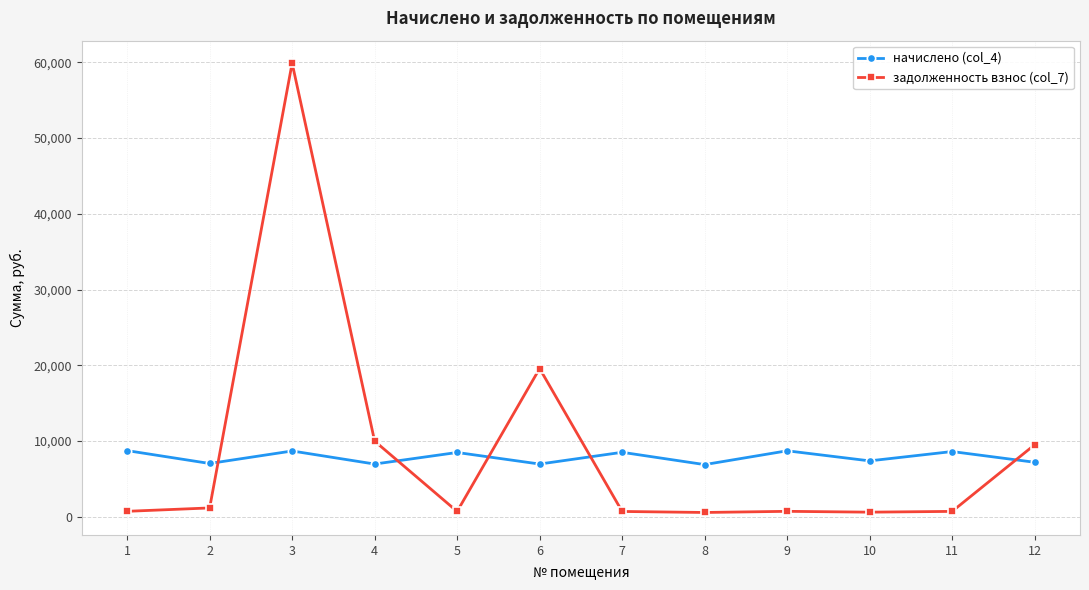

At which category does задолженность взнос (col_7) reach its first local peak?

3